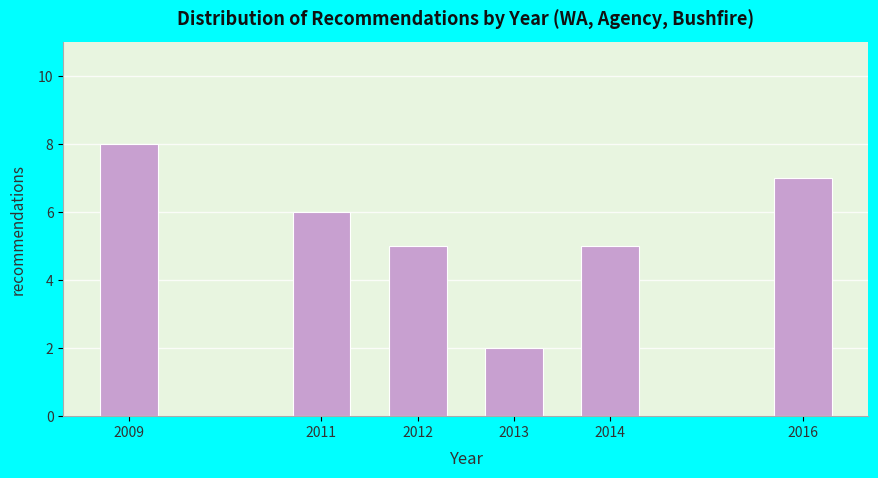

Reading right to left, list all the values displayed in this chart.

2016=7	2014=5	2013=2	2012=5	2011=6	2009=8